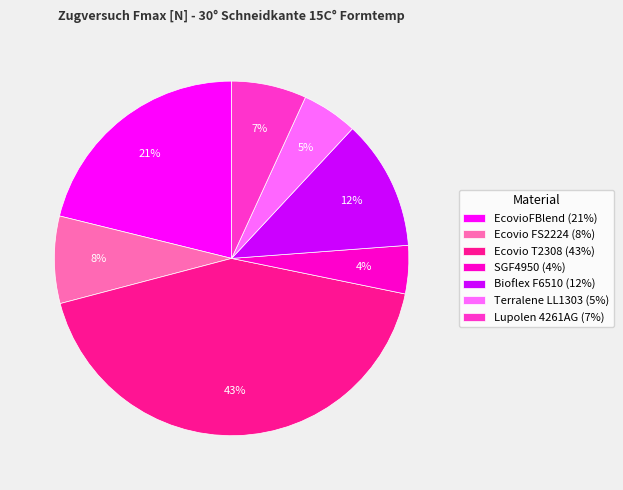

Combined, do Ecovio T2308 (43%) and Bioflex F6510 (12%) account for over 50%?

Yes